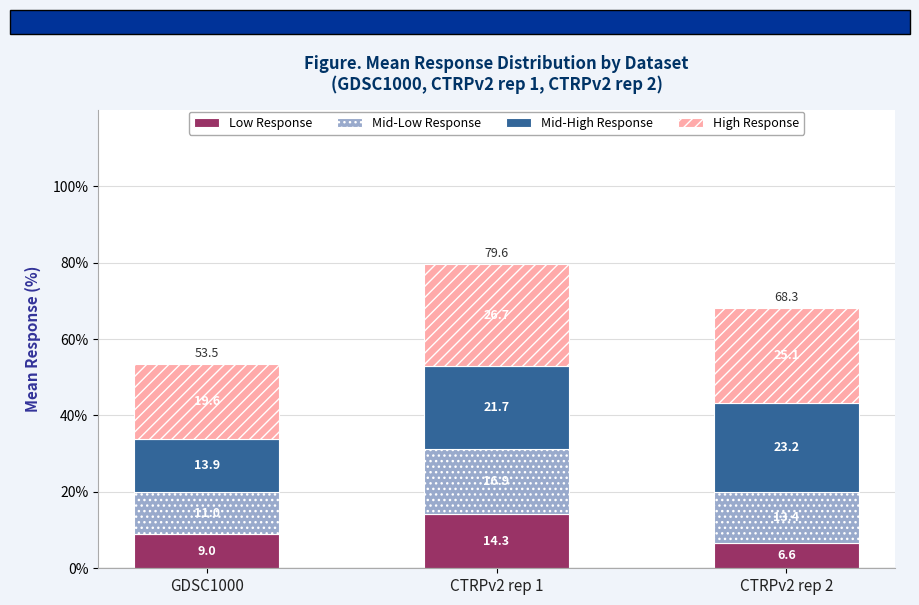

Reading right to left, transcribe the values for Low Response.

6.6	14.3	9.0